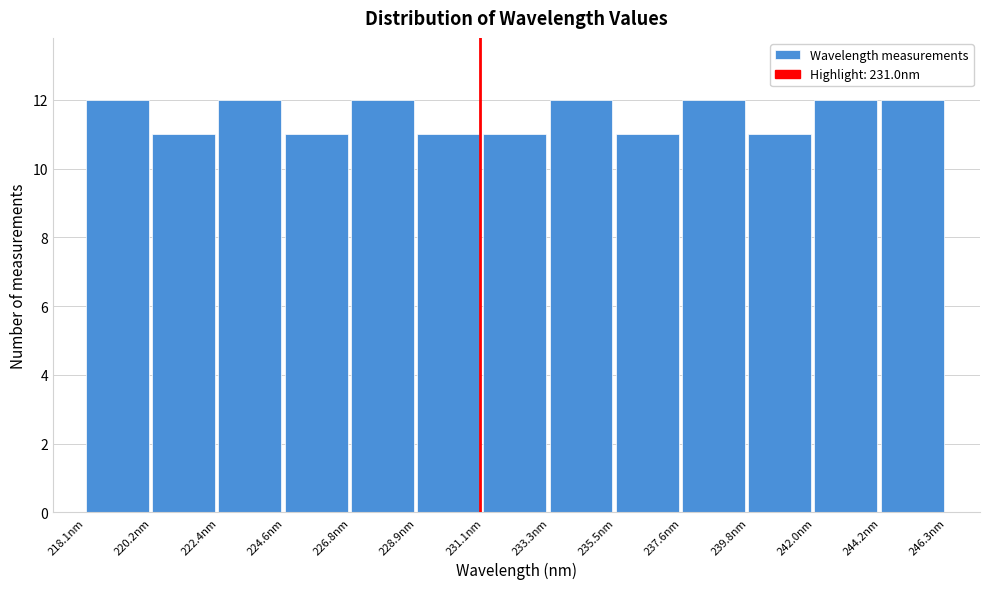

How tall is the bar that spans 233.5 to 235.5 on the x-axis? Neither the bar edges nor the heights are printed on the chart, so give them approximately, as read against the axes.

12